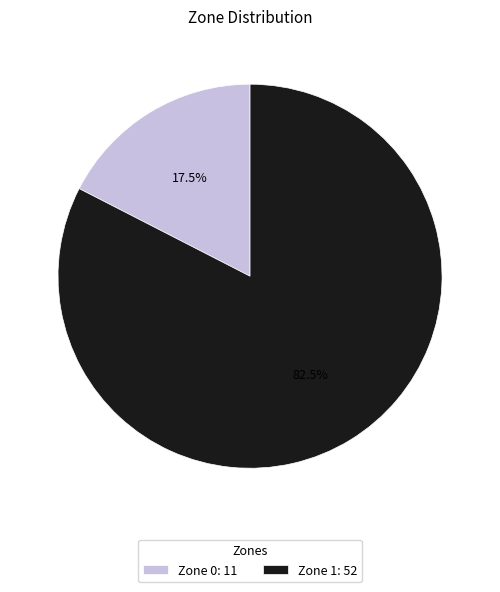

The Zone 0 slice represents 9% of the pie. True or false?

False